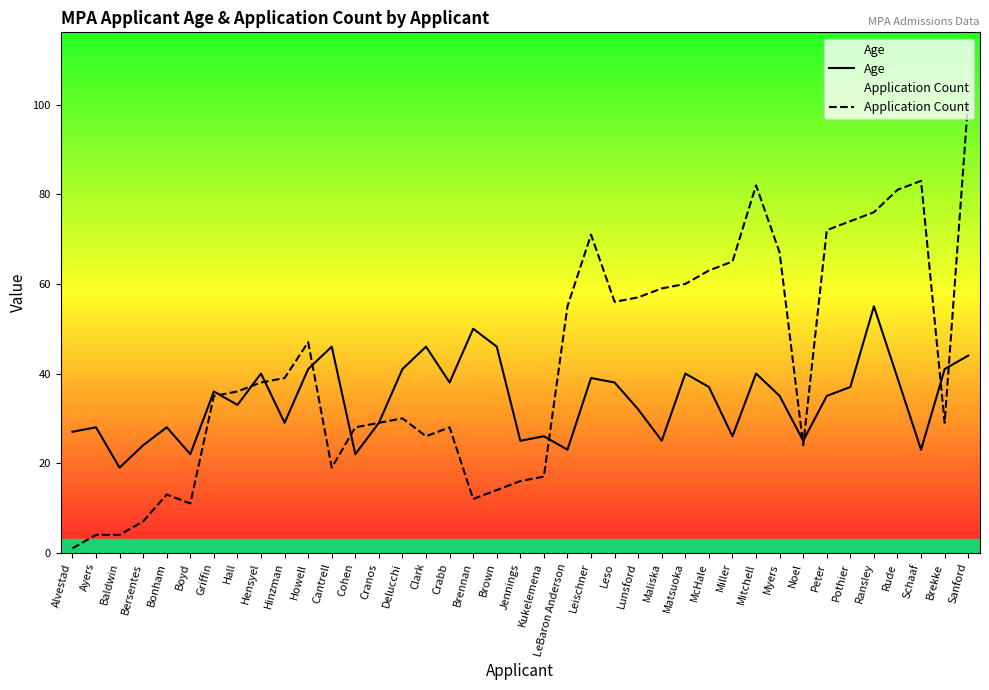

What is the smallest value displayed?

1